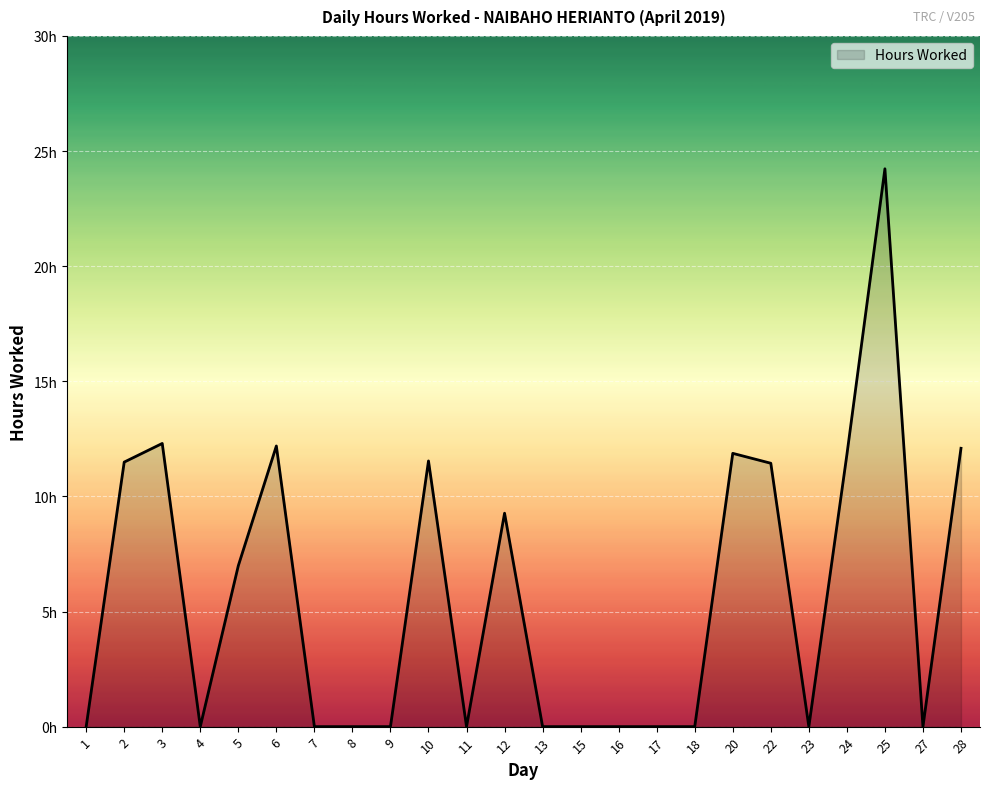

What is the change in value from 2 to 22?

-0.1